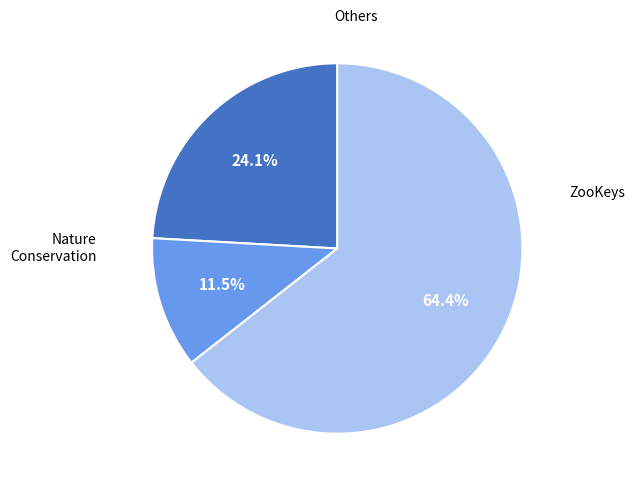

Is there a majority slice in this chart?

Yes